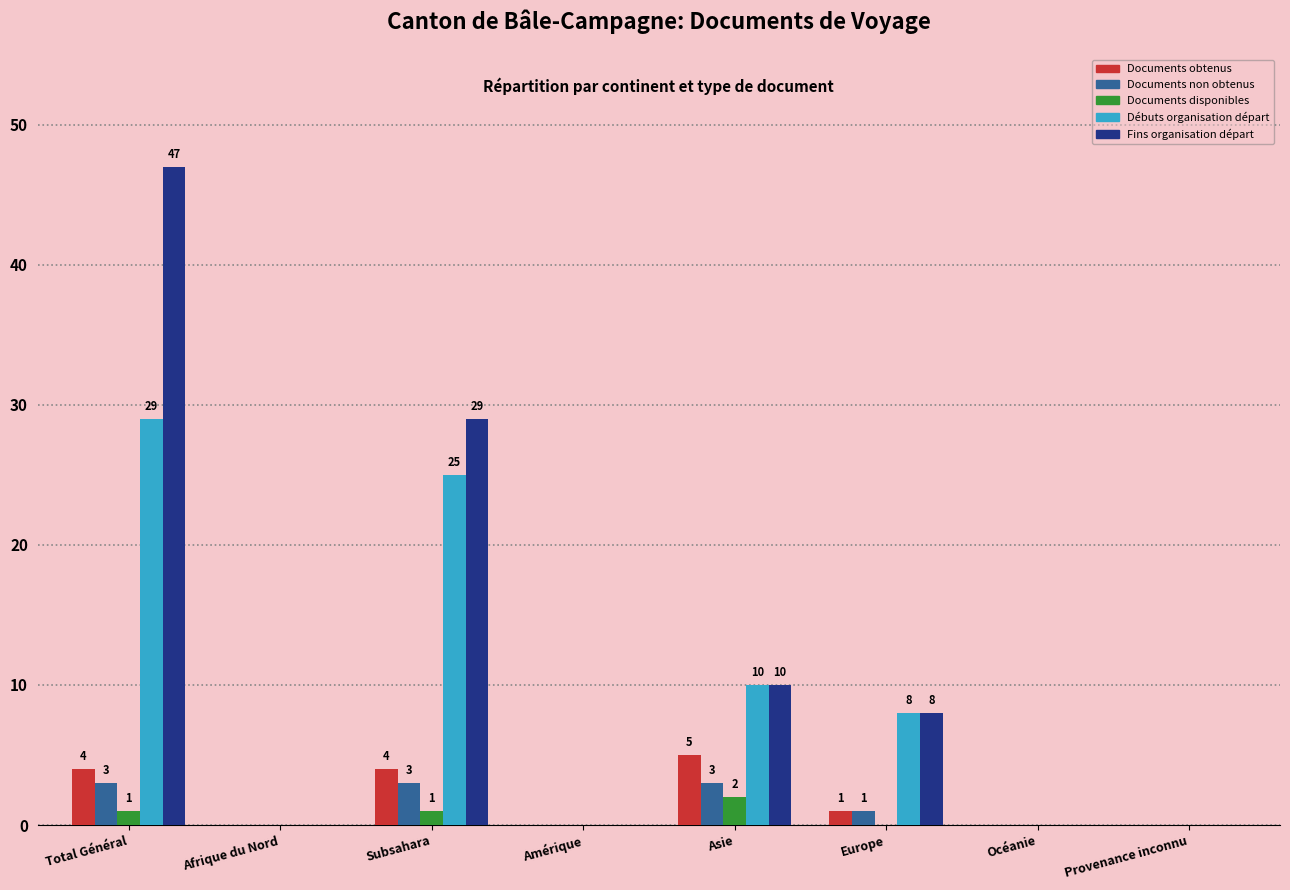

What is the sum of all Documents obtenus values?

14